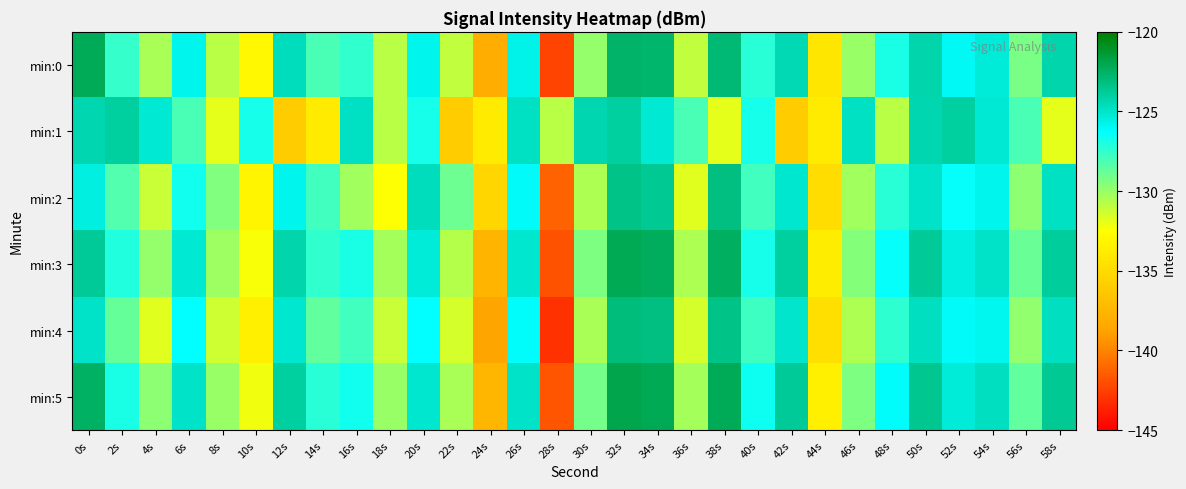

Which series has the largest total across all categories?

min:5